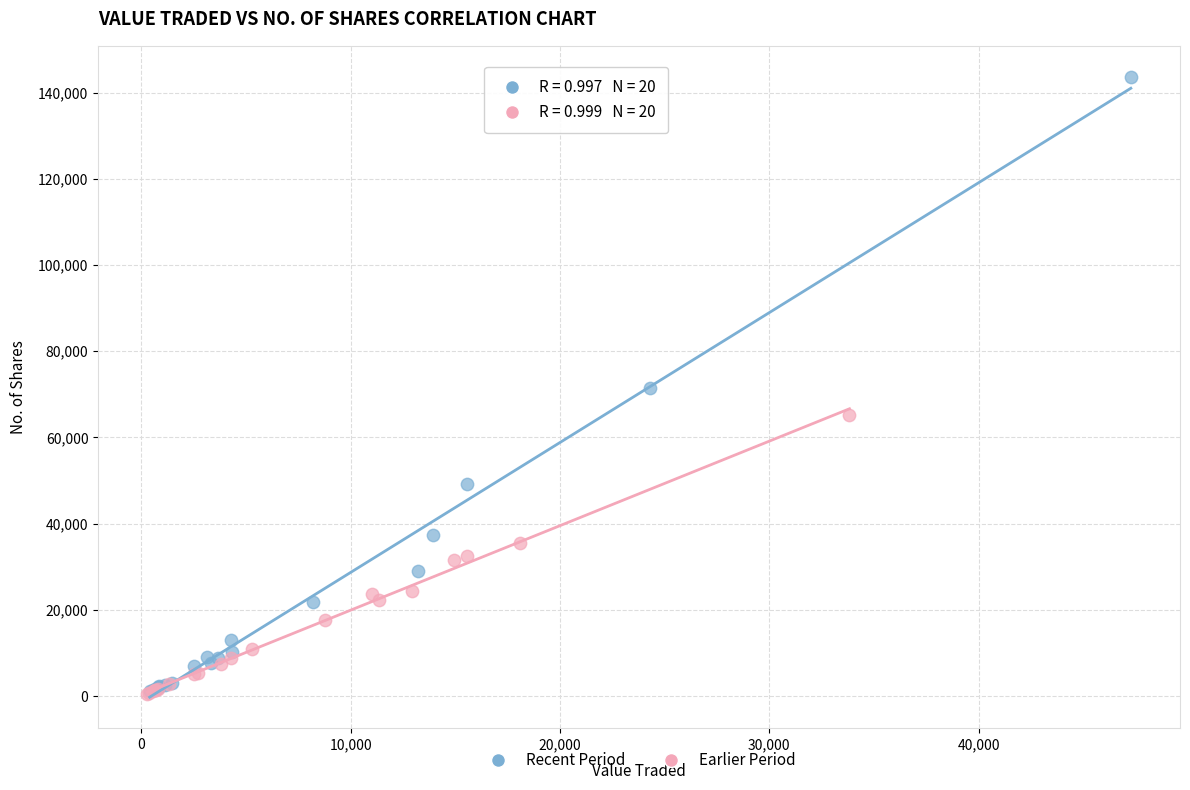

Which series contains the highest Y value?

Recent Period